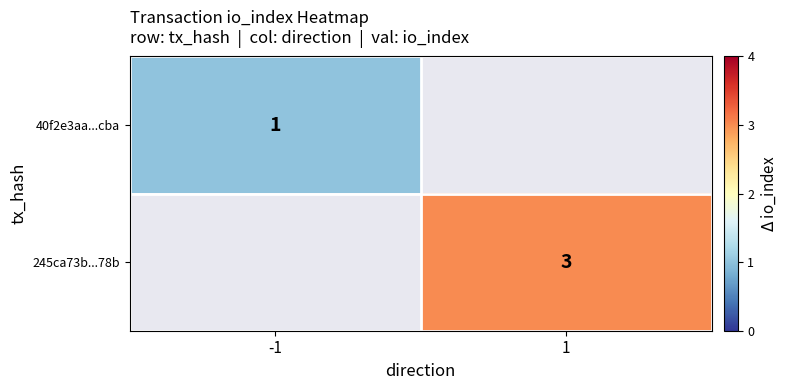

True or false: 245ca73b...78b has a value of 3 at 1.

True